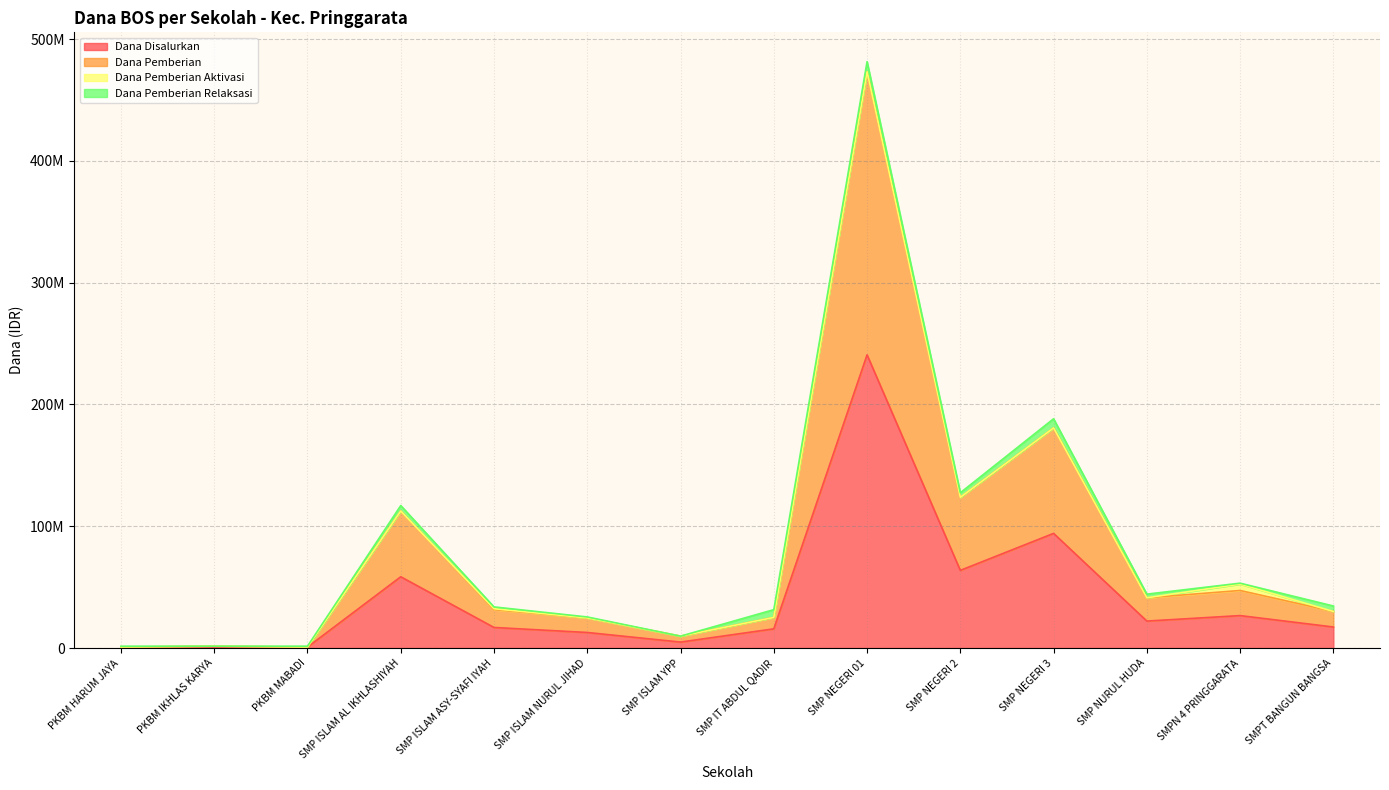

What is the value of the Dana Pemberian point at the 11th from the left?

180750000